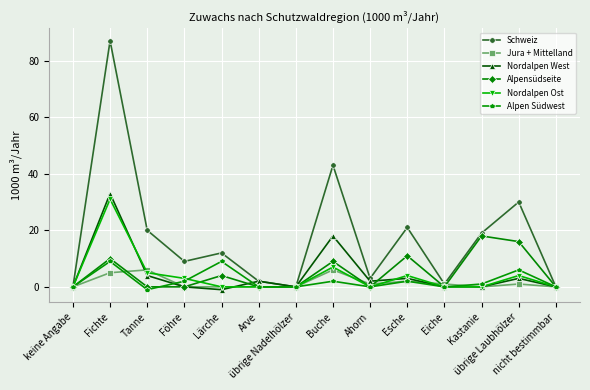

Which series has the largest range (max minus min)?

Schweiz